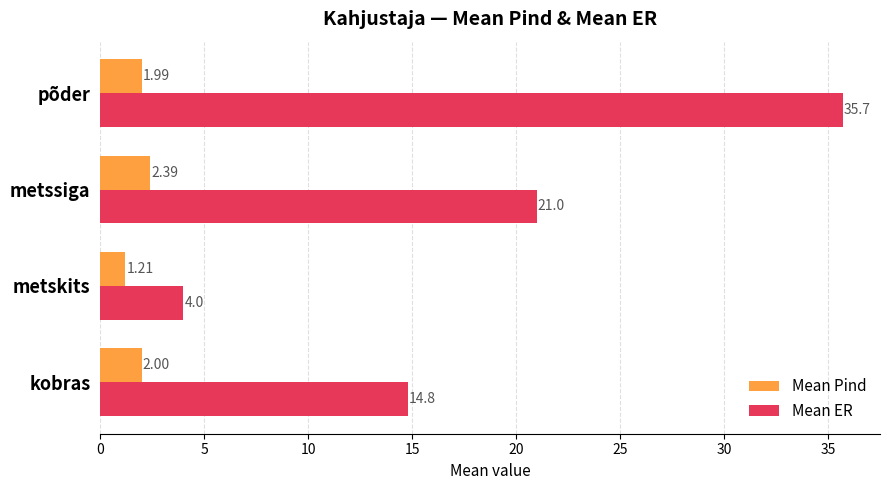

What is the greatest value displayed?

35.7